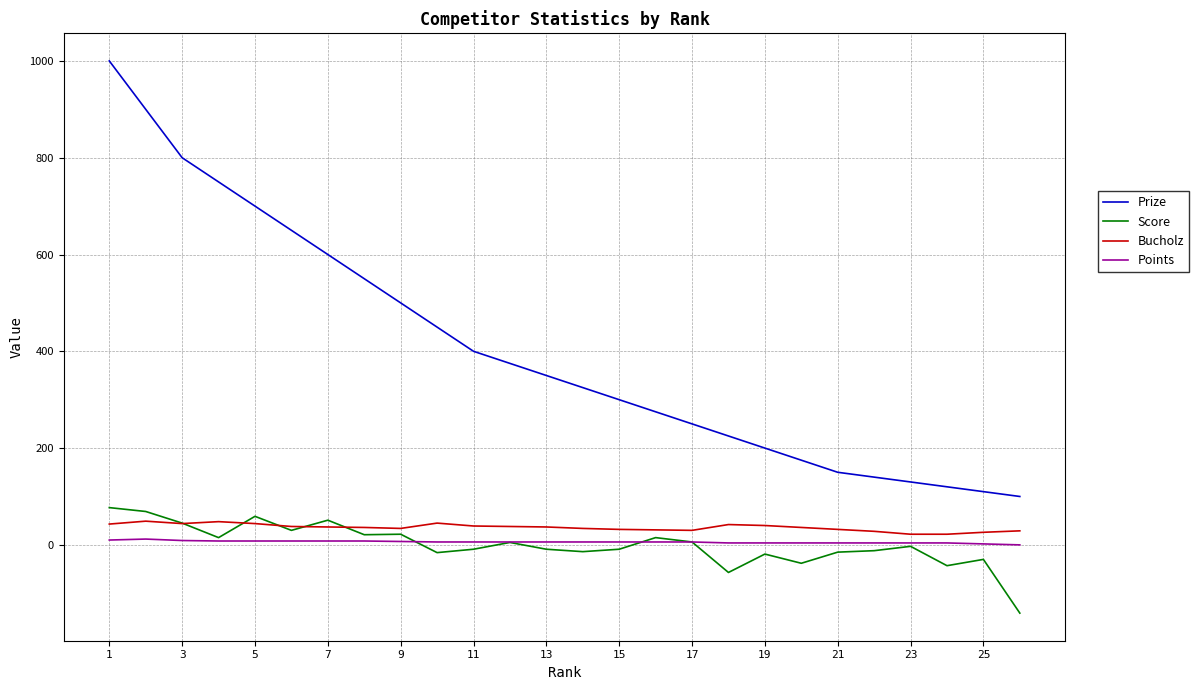

True or false: Bucholz and Prize intersect in this chart.

False